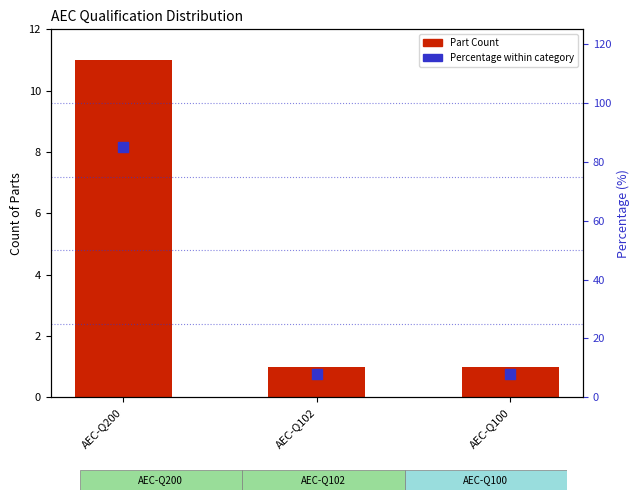

What is the total value across all series at AEC-Q100?

9